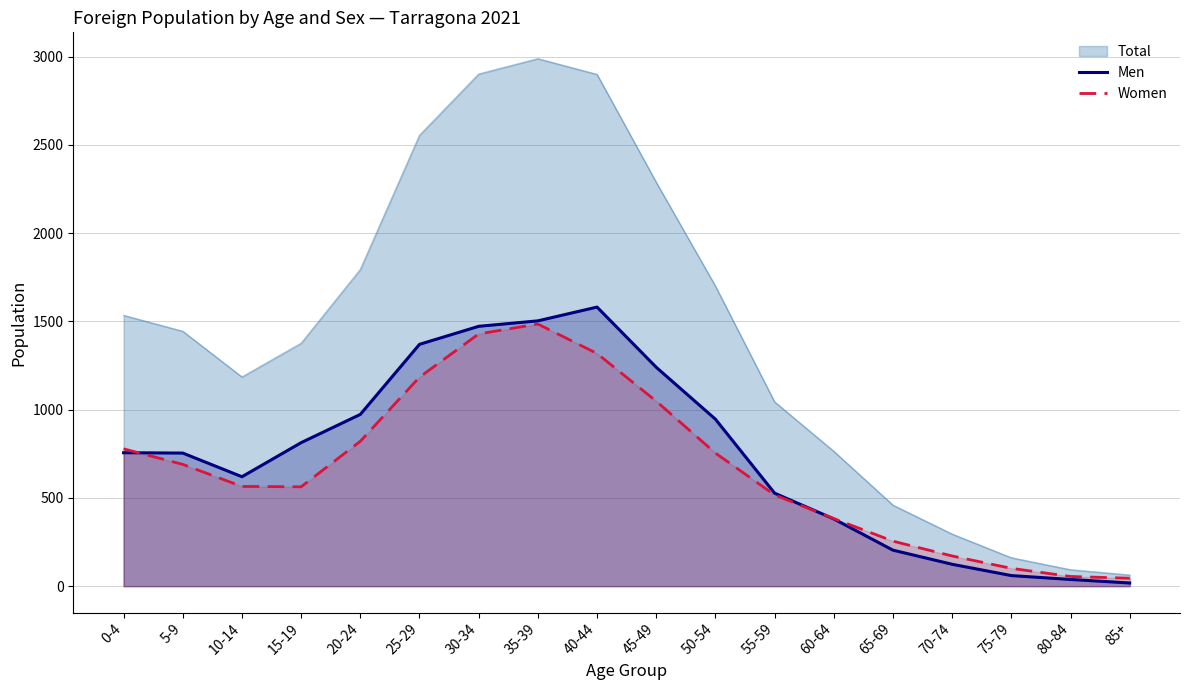

What is the value of the Women point at the 9th from the left?

1318